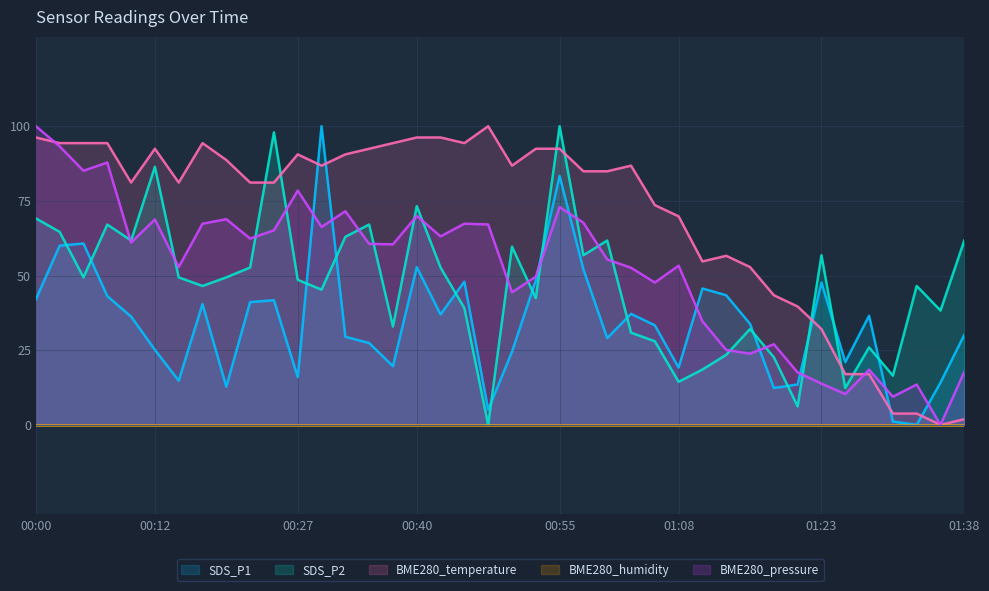

What value does the SDS_P2 series have at 01:33?

46.5